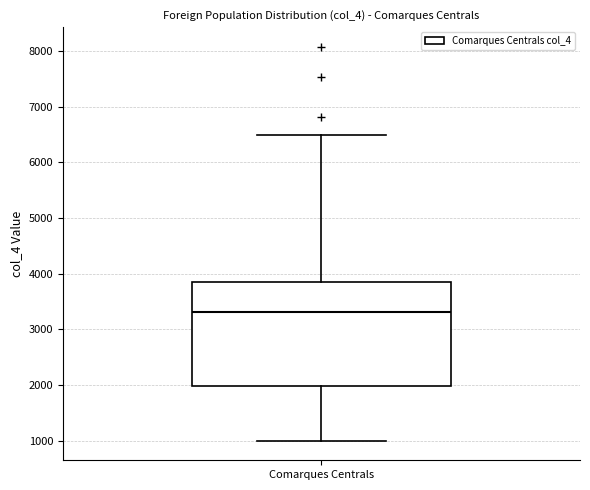

Read this box plot against the y-axis: the position of the median line, the range covered by the box, and the ends of both whiskers. The values are not printed on the chart, so give them approximately, as read against the axis.

median 3300, box 2000 to 3900, whiskers 1000 to 6500